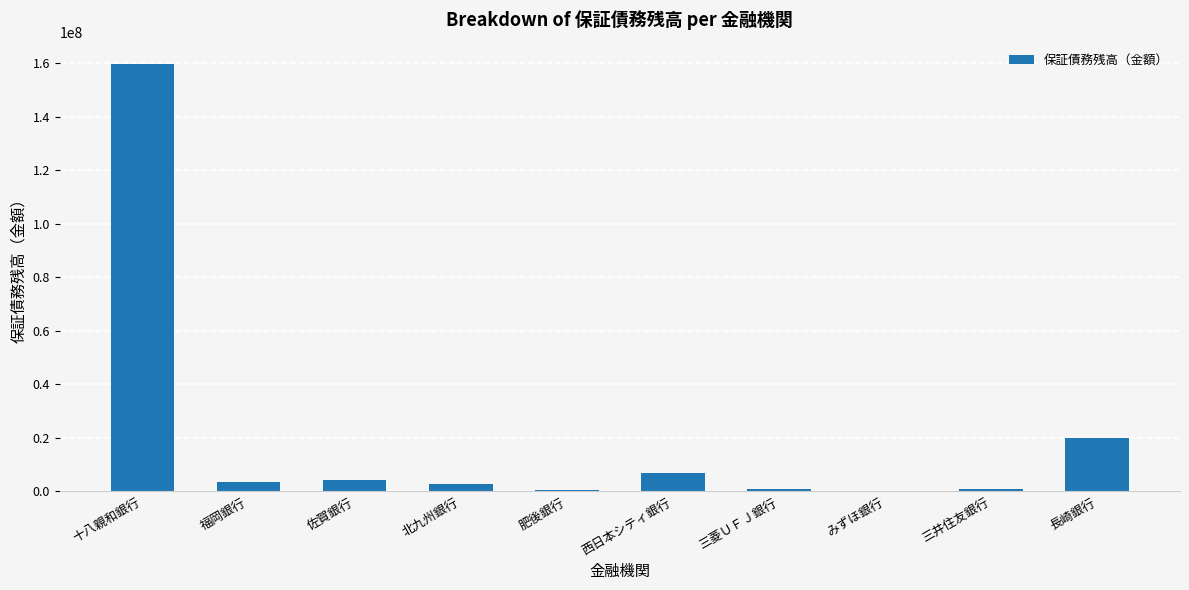

The value at 佐賀銀行 is 4199619.6. True or false?

True